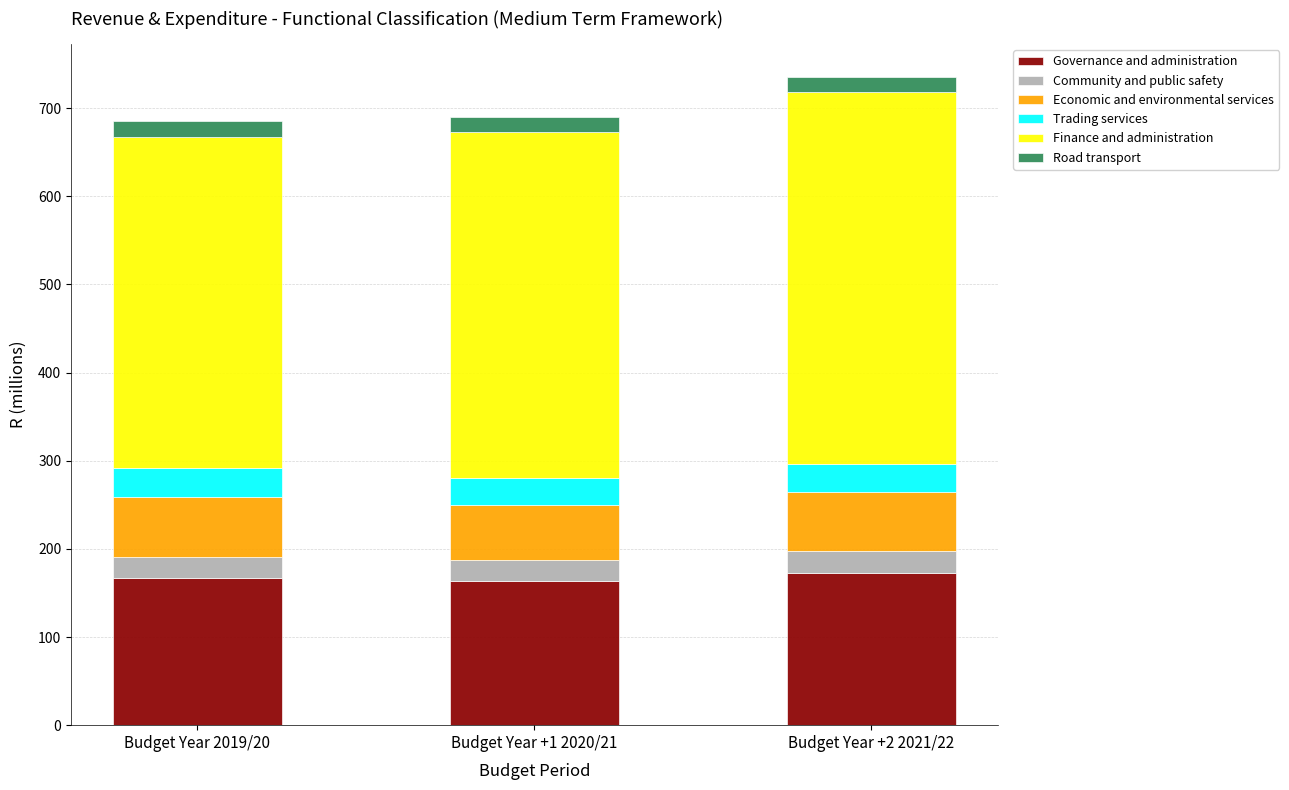

The Governance and administration series shows 105.3 at Budget Year 2019/20. True or false?

False